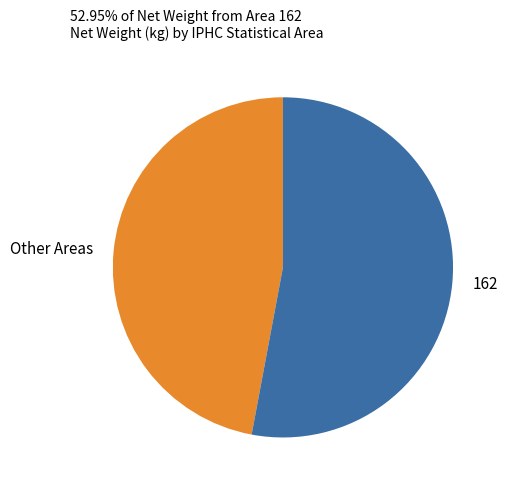

Rank the categories by value from lowest to highest.

Other Areas, 162